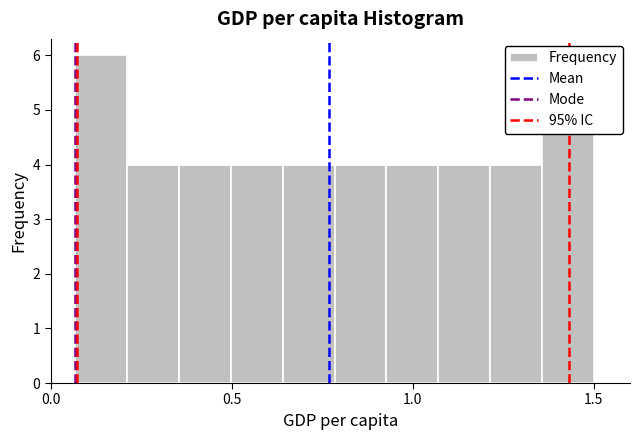

Around what value on the x-axis is the tallest bar? Give the approximate position of its centre, as read against the axis.

0.15